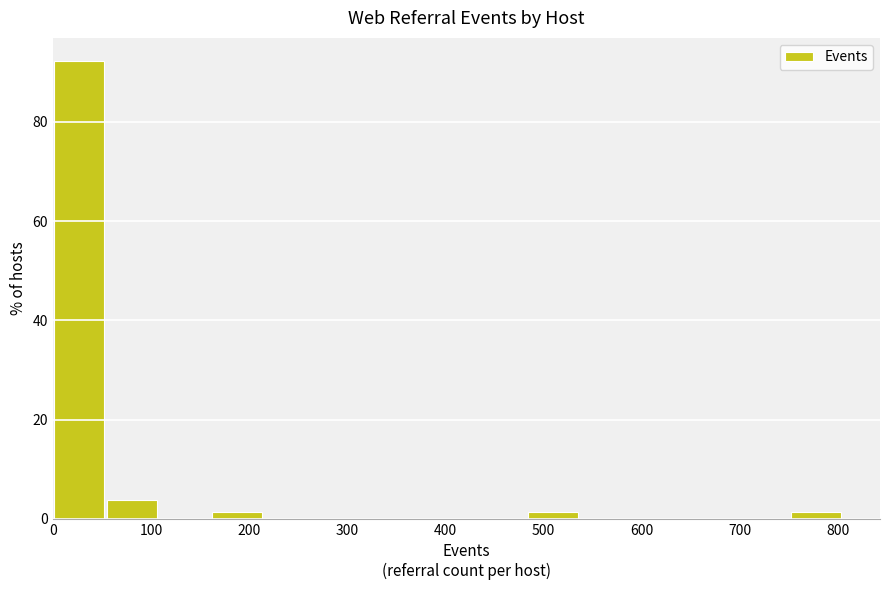

Reading left to right, list every bar in this chart as the range it spans on the x-axis followed by its height. Neither the bar edges nor the heights are printed on the chart, so give them approximately, as read against the axes.

0 to 50: 92
50 to 110: 4
110 to 160: 0
160 to 210: under 2
210 to 270: 0
270 to 320: 0
320 to 380: 0
380 to 430: 0
430 to 480: 0
480 to 540: under 2
540 to 590: 0
590 to 640: 0
640 to 700: 0
700 to 750: 0
750 to 800: under 2